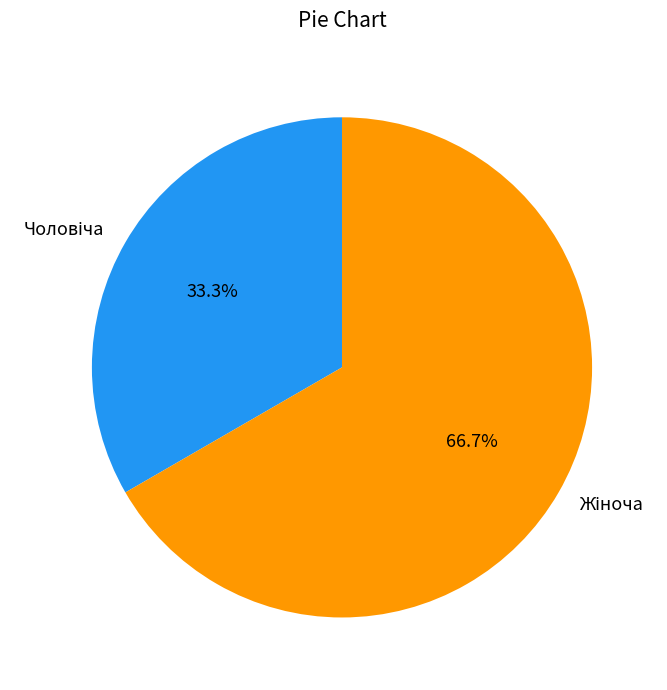

Does any single category account for the majority?

Yes